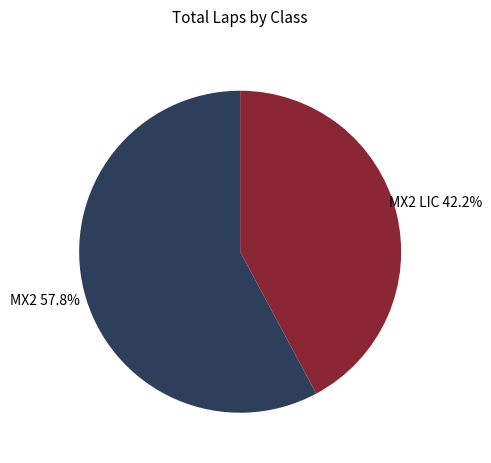

Do MX2 and MX2 LIC together represent more than half of the pie?

Yes